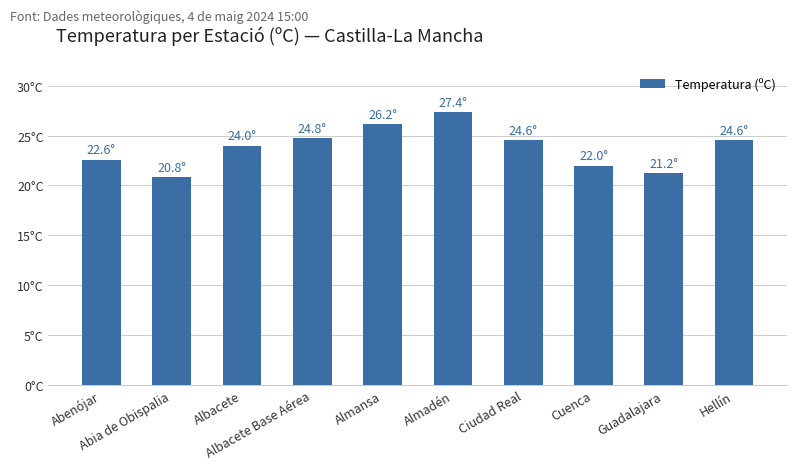

What is the sum of the values at Hellín and Albacete?

48.6